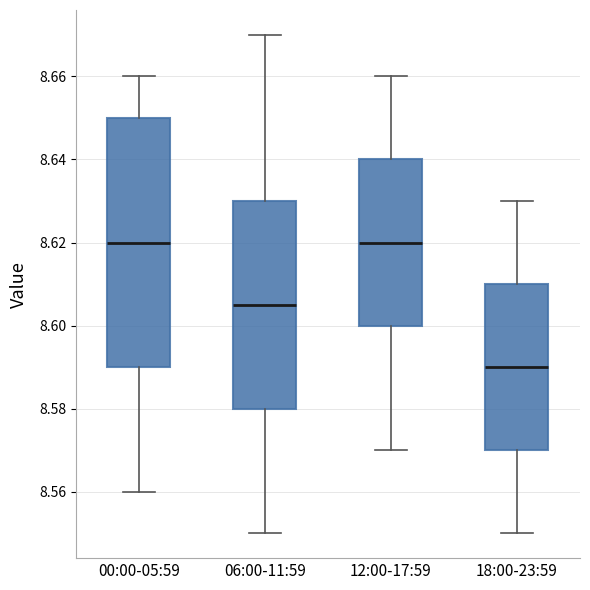

Which box's median line is the lowest?

18:00-23:59